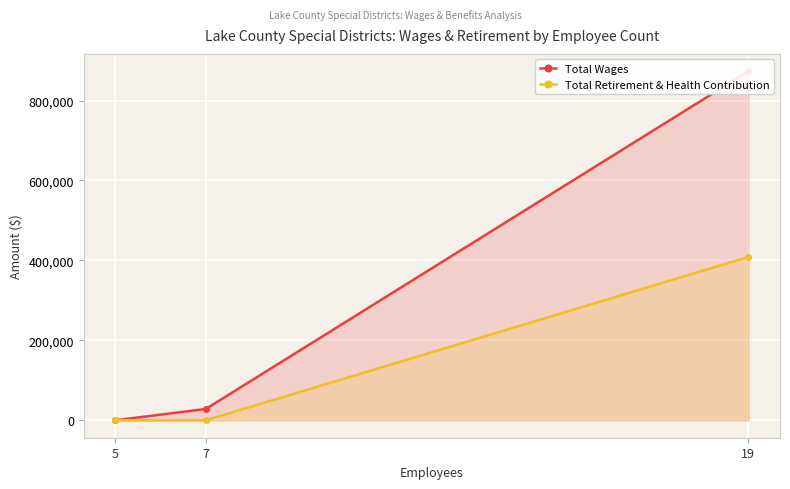

At which category does the chart reach its peak across all series?

19